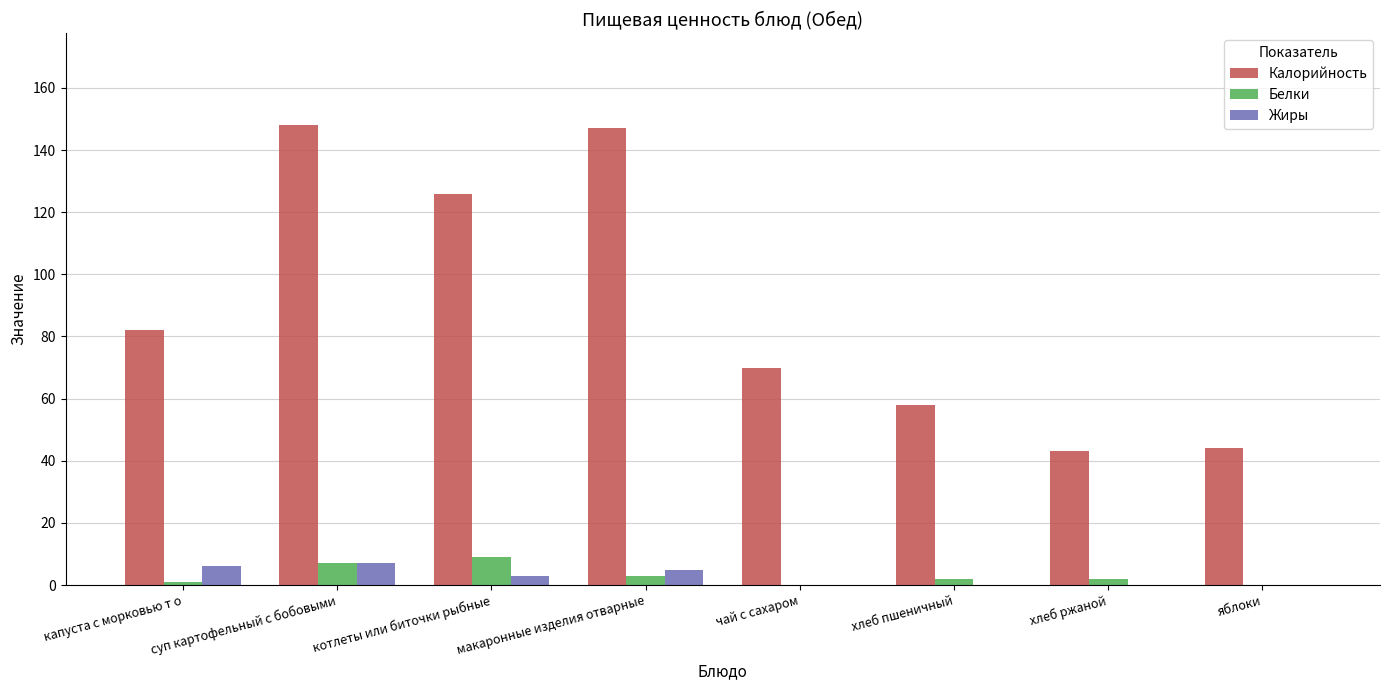

Reading right to left, extract all data points from this chart.

Калорийность: 44	43	58	70	147	126	148	82
Белки: 0	2	2	0	3	9	7	1
Жиры: 0	0	0	0	5	3	7	6